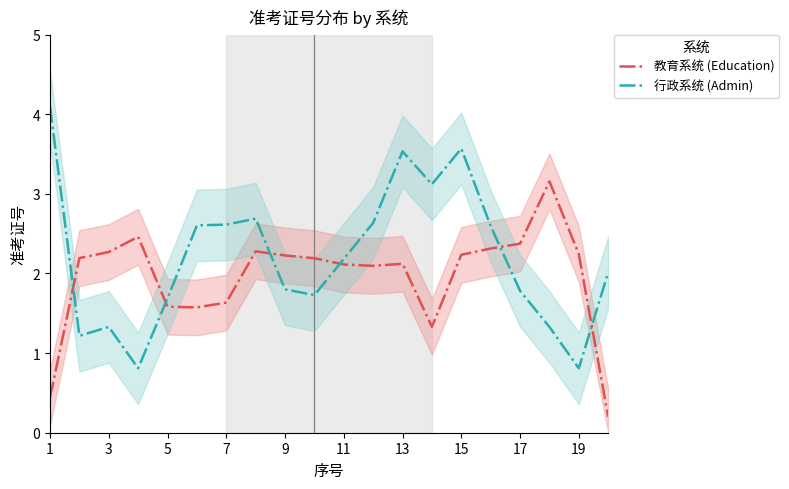

The value of 教育系统 (Education) at 5 is 2.1. True or false?

False